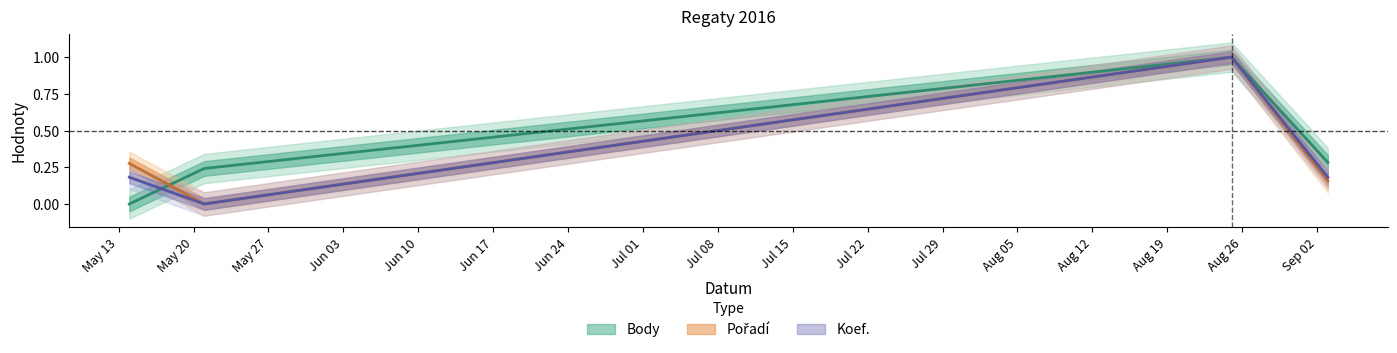

The Koef. series shows 0.2 at 2016-09-03. True or false?

True